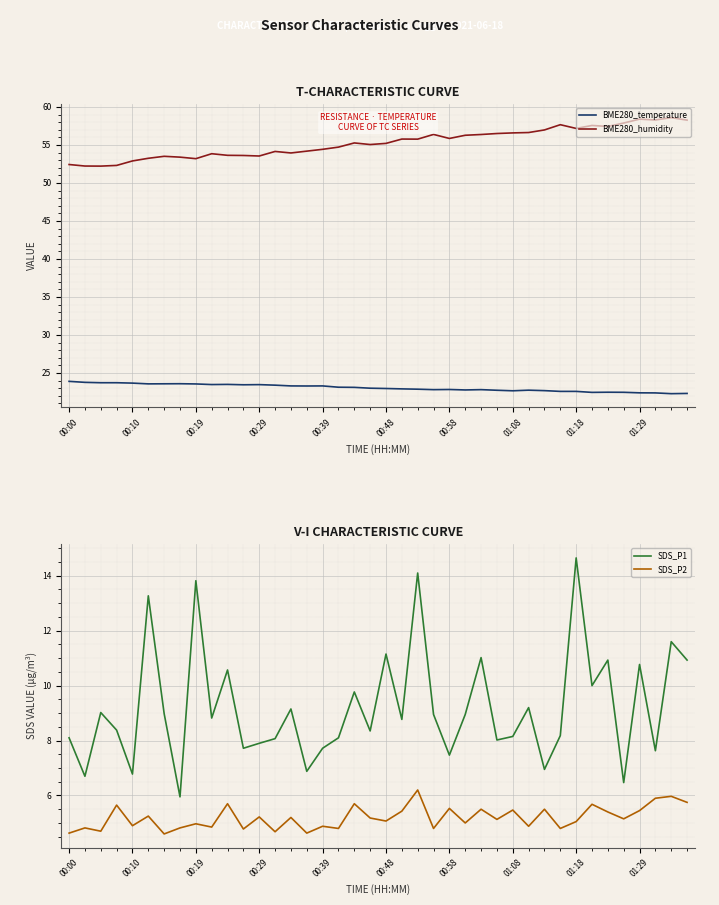

How many interior local peaks does the SDS_P1 series have?

14